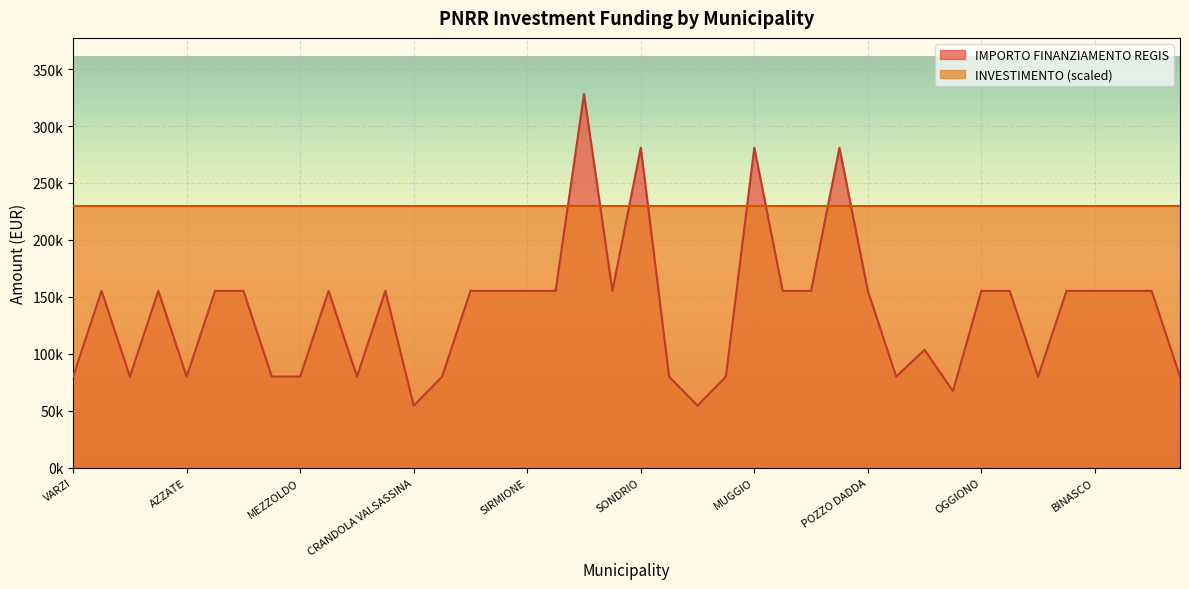

How many data points are less than 155234?

16